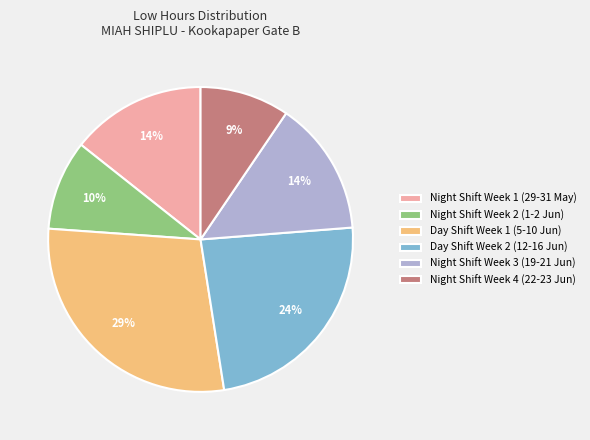

To the nearest percent, what portion does Day Shift Week 1 (5-10 Jun) represent?

29%